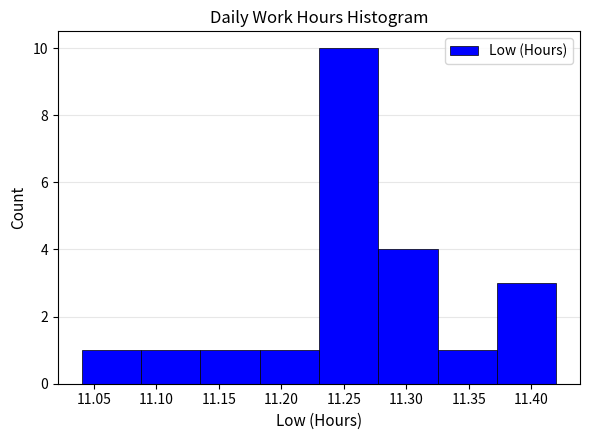

Over which range of the x-axis is the bar tallest?

11.230 to 11.280